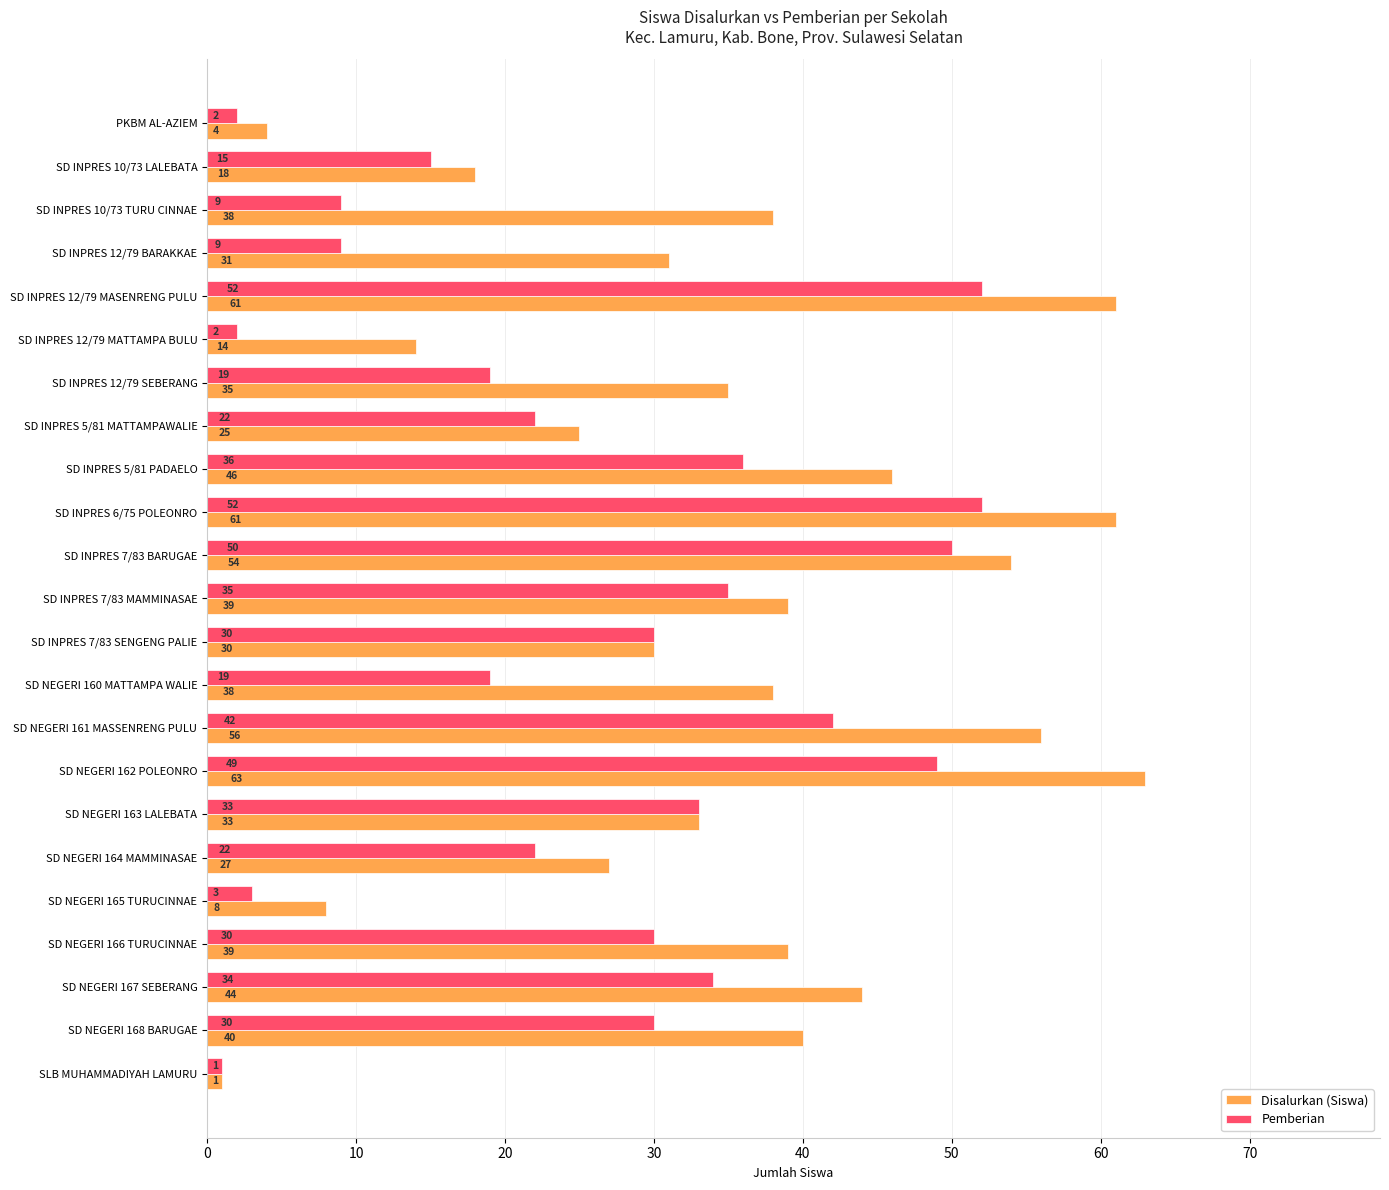

Where is Disalurkan (Siswa) nearest to the value 32?

SD INPRES 12/79 BARAKKAE